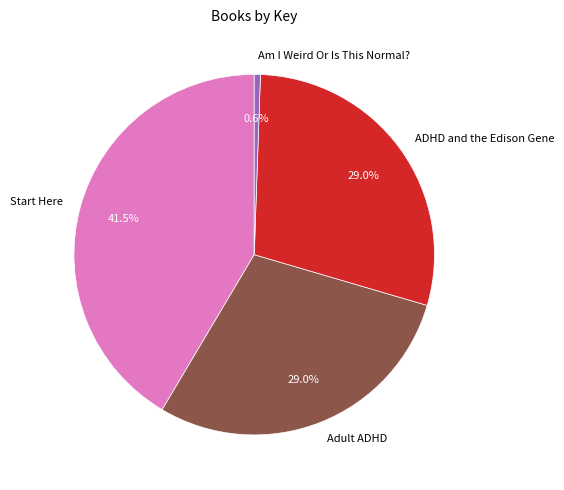

Count the number of slices in the pie.

4